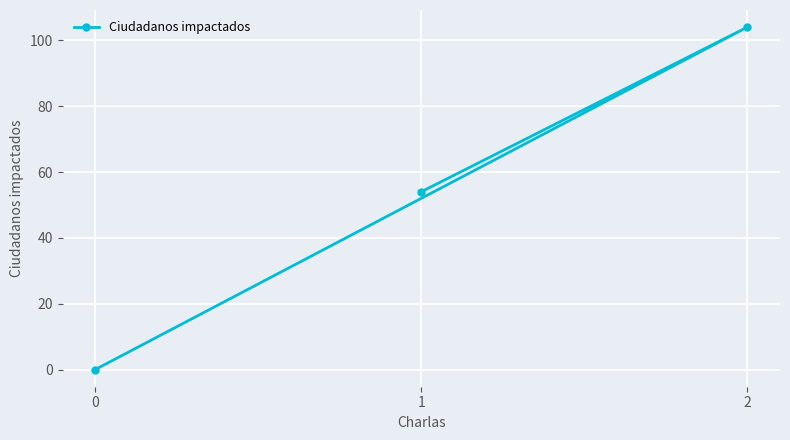

True or false: the data shows 54 at 1.

True